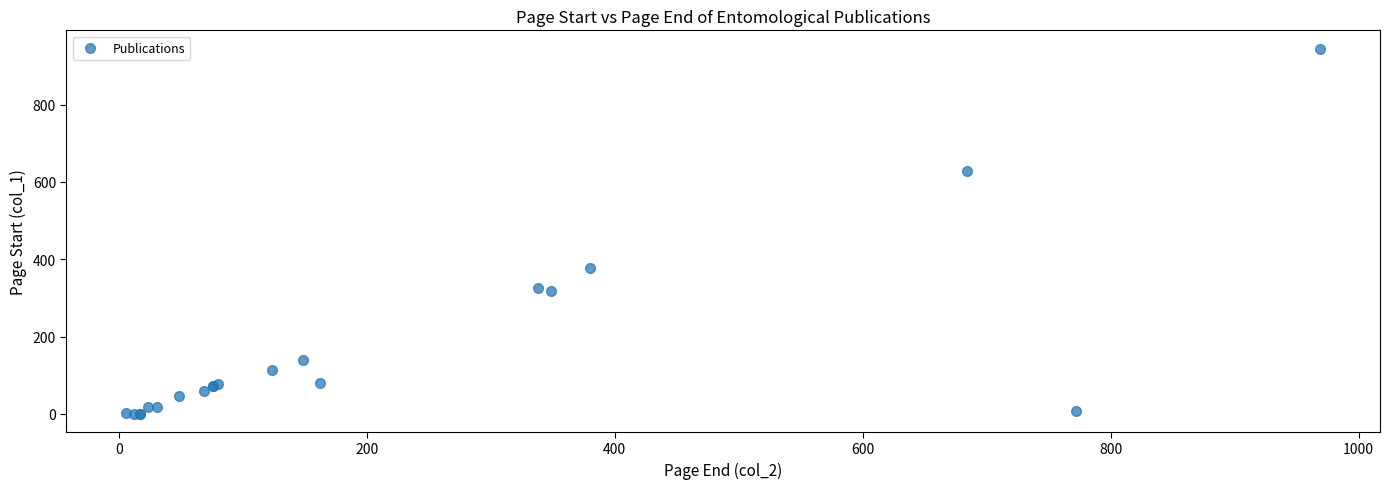

What Y value in the scatter plot is closest to 473?

377